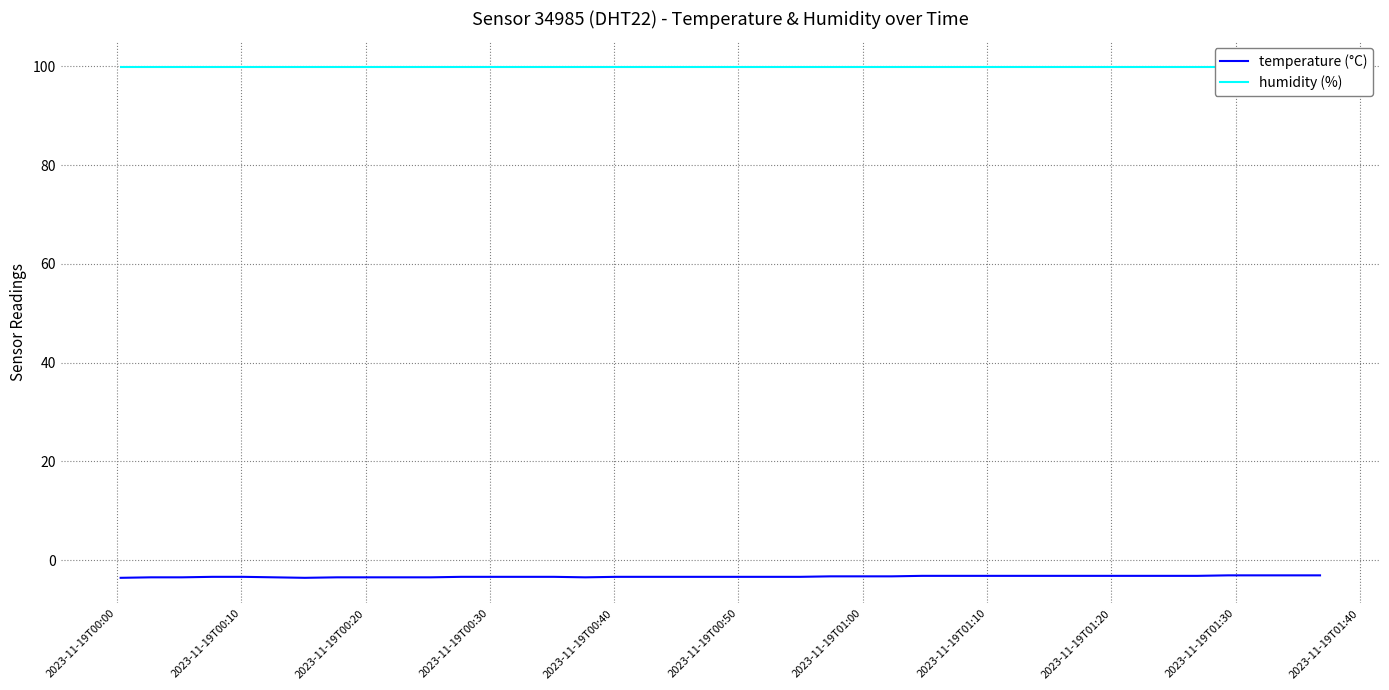

What is the maximum value for temperature (°C)?

-3.1